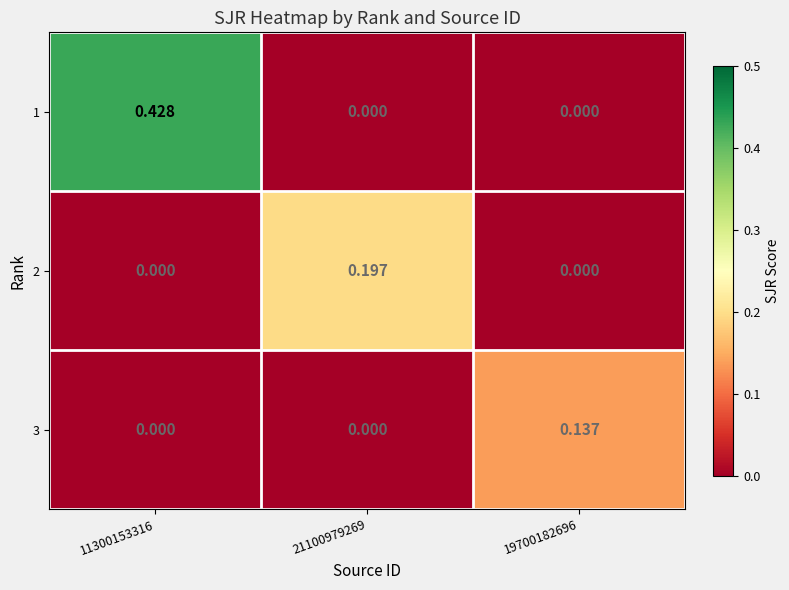

How many data points in 2 are above 0?

1